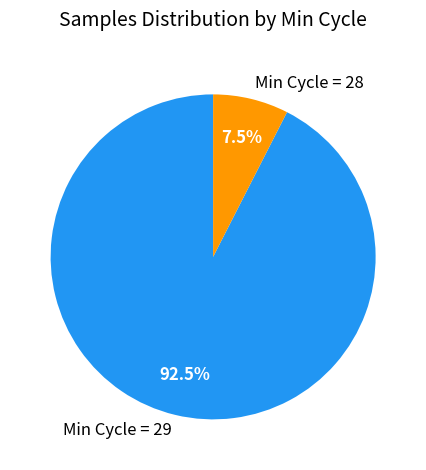

Do Min Cycle = 28 and Min Cycle = 29 together represent more than half of the pie?

Yes